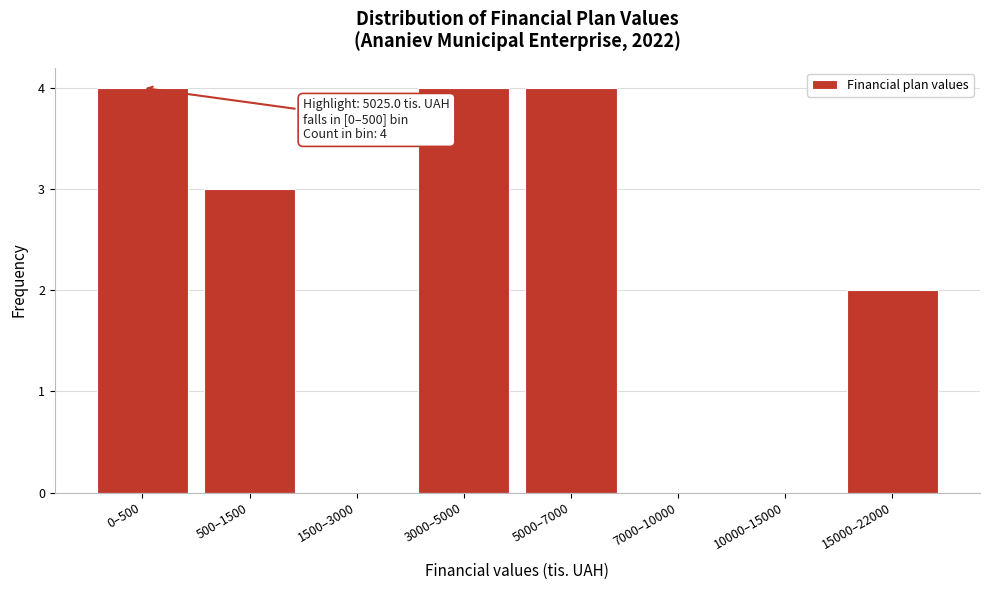

Reading right to left, what are all the values shown in this chart?

15000–22000=2	10000–15000=0	7000–10000=0	5000–7000=4	3000–5000=4	1500–3000=0	500–1500=3	0–500=4